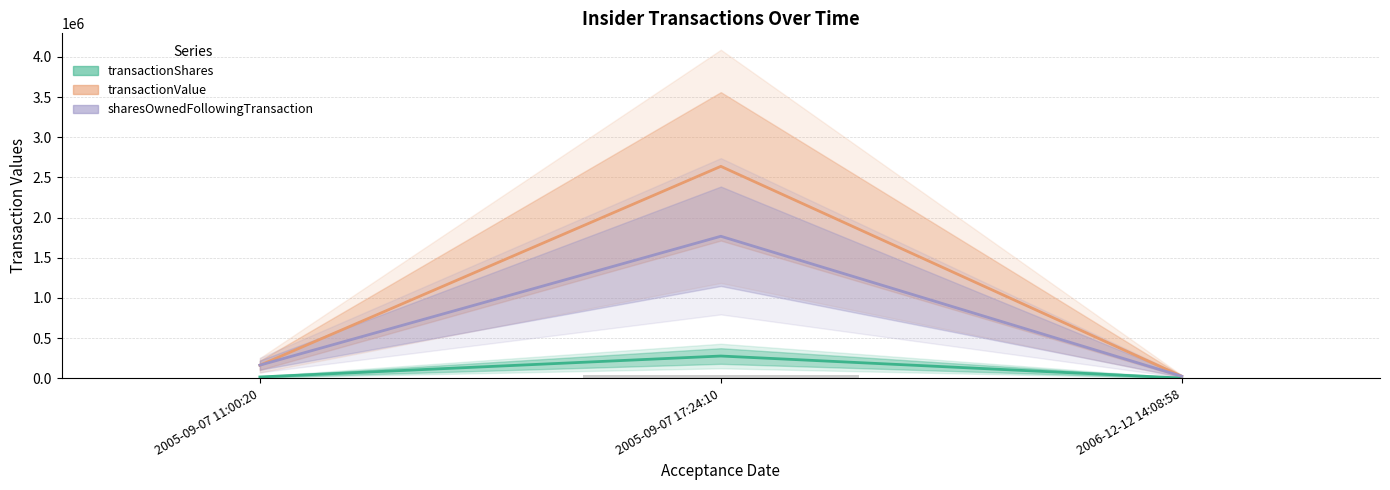

How many data points in sharesOwnedFollowingTransaction are less than 164084?

1